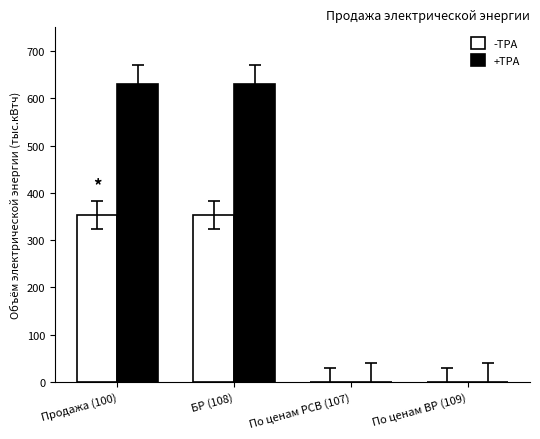

What is the maximum value shown in the chart?

630.4